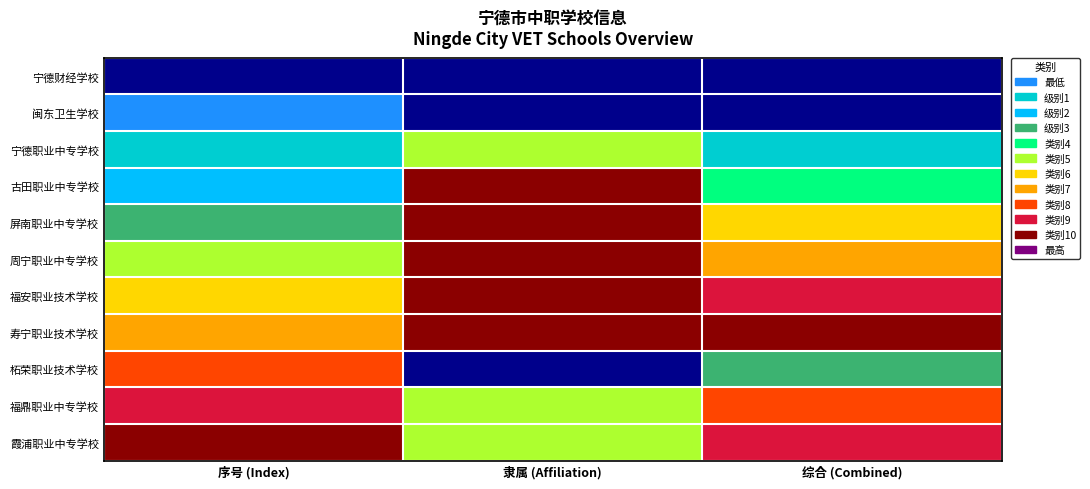

At how many categories does at least one series exceed 2?

3